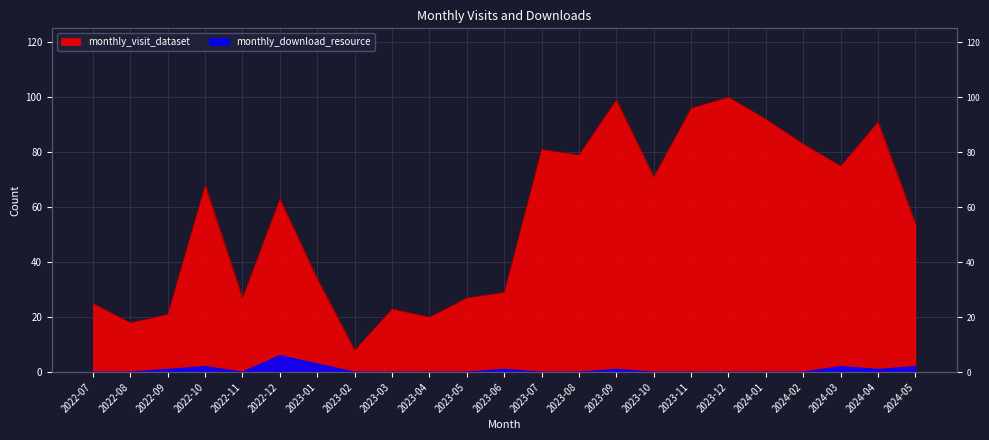

Where is monthly_download_resource nearest to the value 3?

2023-01